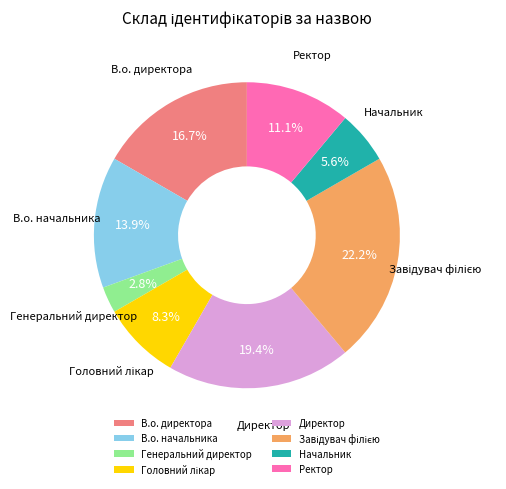

The В.о. начальника slice represents 21% of the pie. True or false?

False